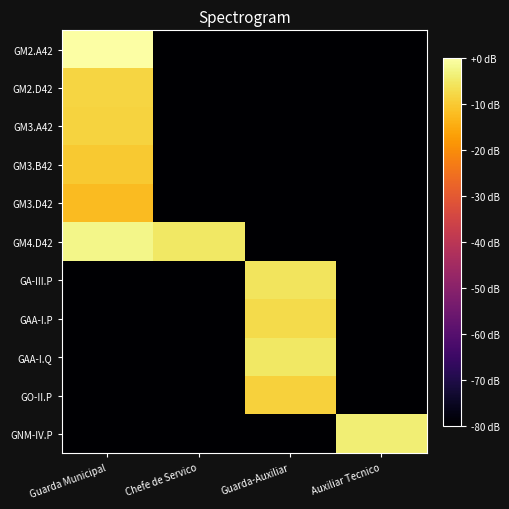

What is the difference between the highest and lowest values at Auxiliar Tecnico?

76.0